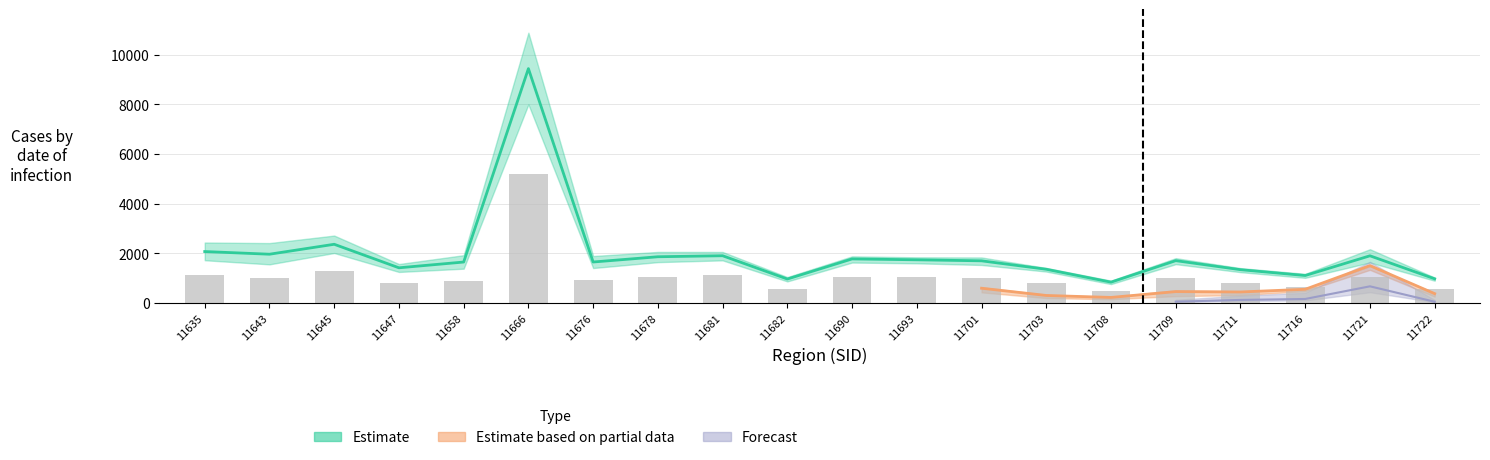

List the labels in order of Partial_high value, largest first.

11666, 11721, 11645, 11716, 11690, 11701, 11711, 11681, 11676, 11709, 11722, 11703, 11693, 11643, 11658, 11678, 11647, 11682, 11635, 11708